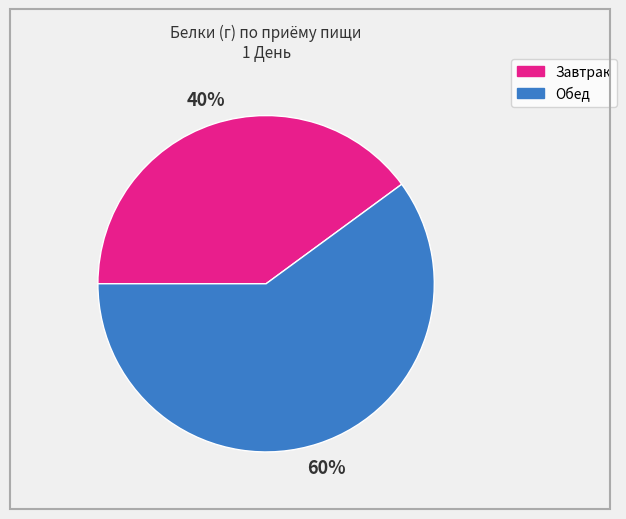

How many segments does this pie chart have?

2